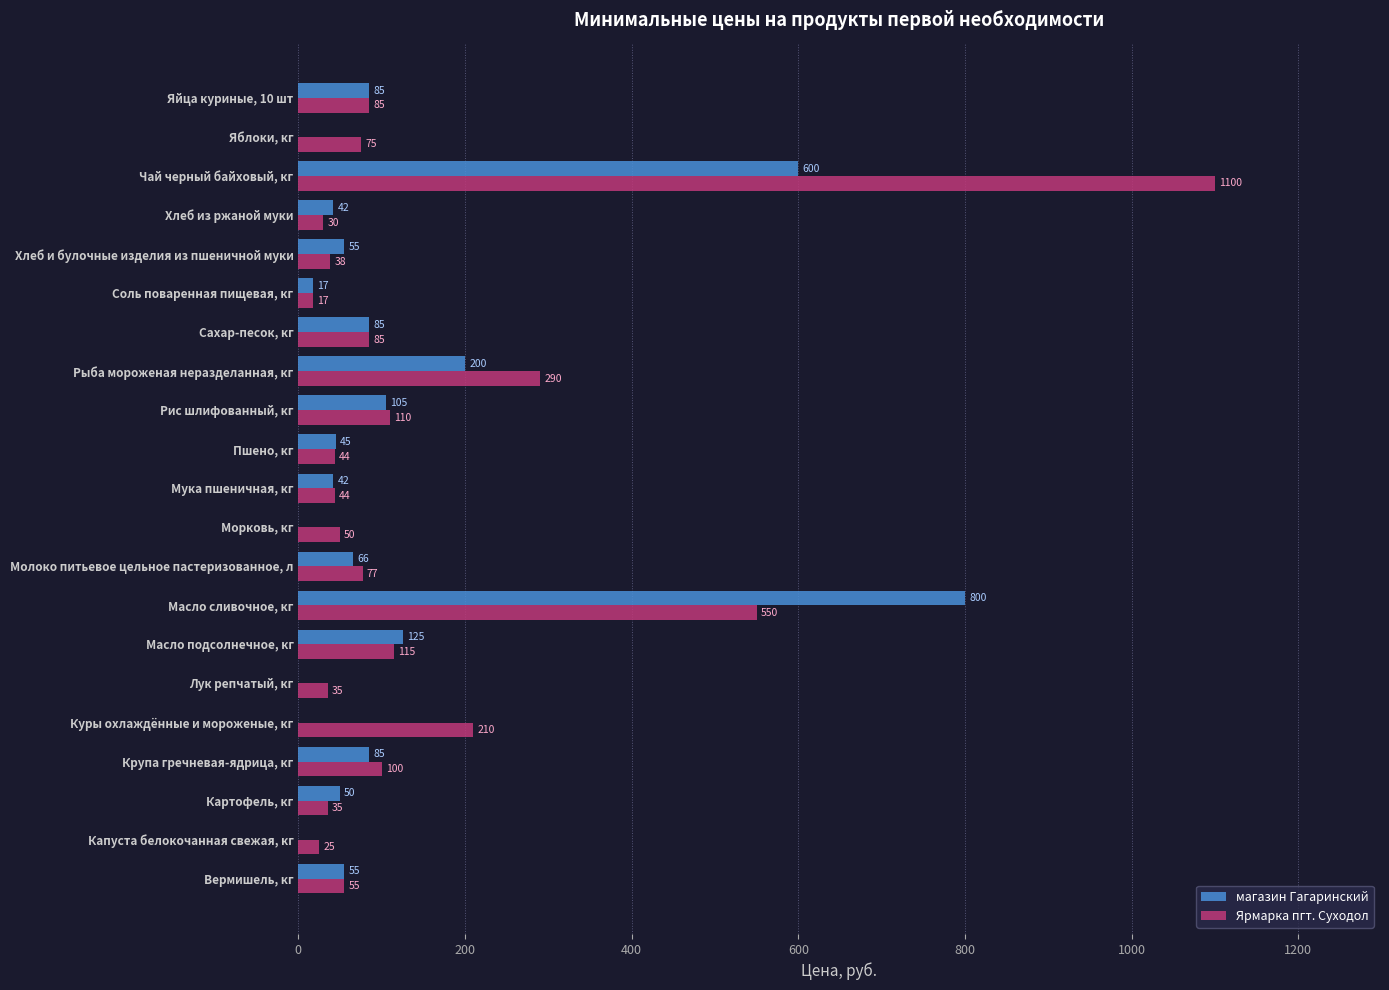

Are the bars horizontal?

Yes